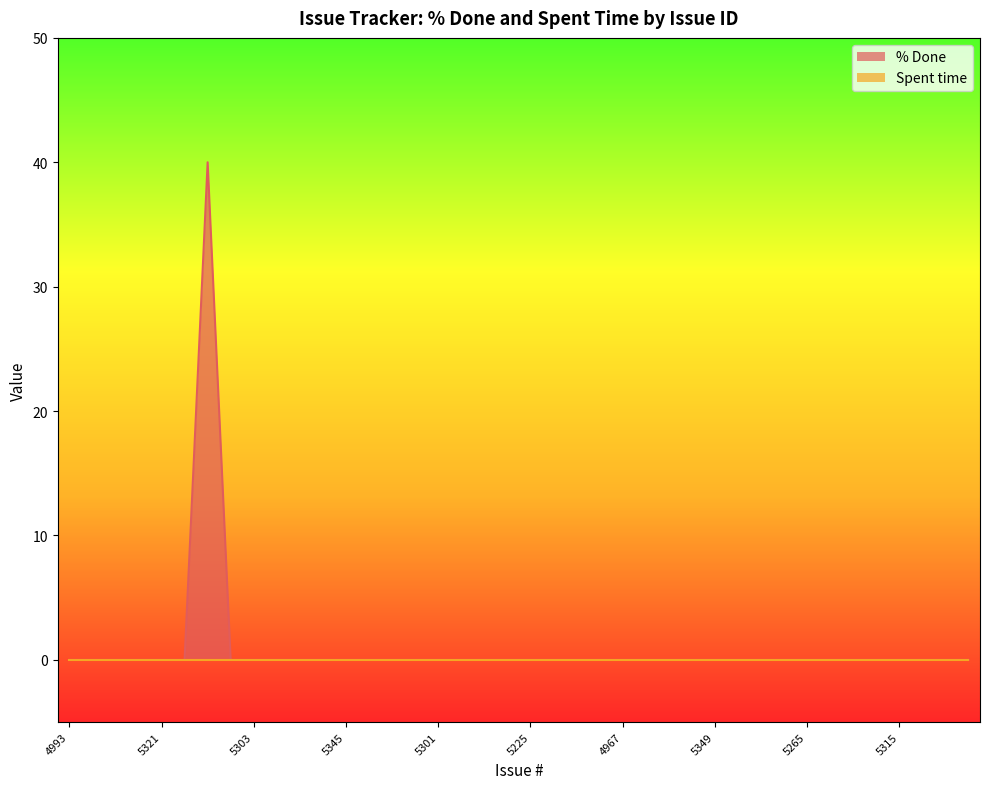

Reading left to right, extract all data points from this chart.

0	0	0	0	0	0	40	0	0	0	0	0	0	0	0	0	0	0	0	0	0	0	0	0	0	0	0	0	0	0	0	0	0	0	0	0	0	0	0	0